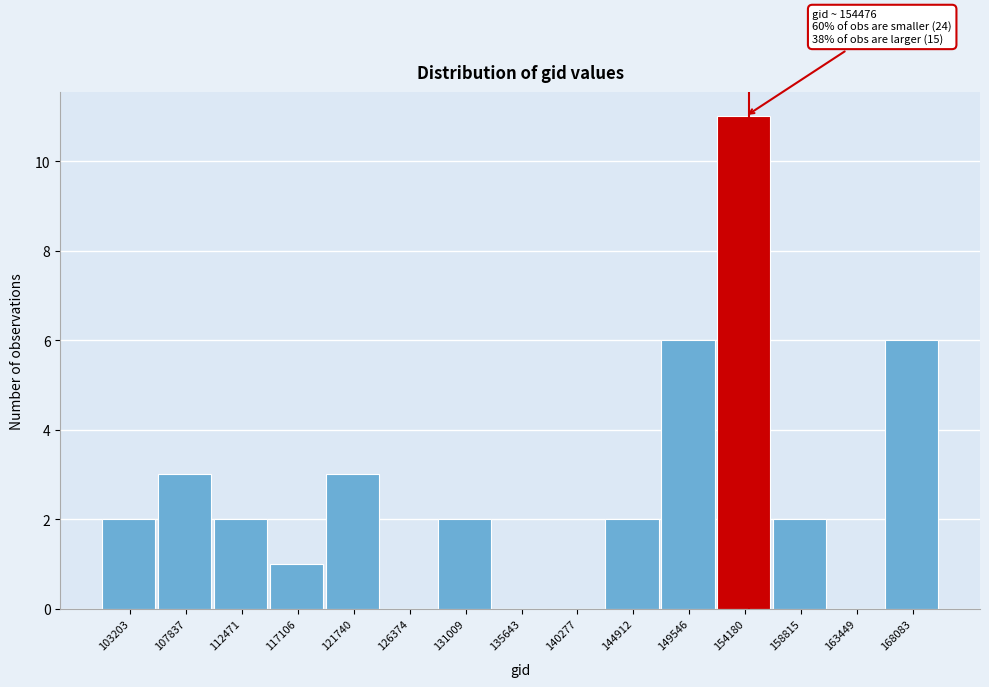

Over which range of the x-axis is the bar tallest?

152000 to 156500